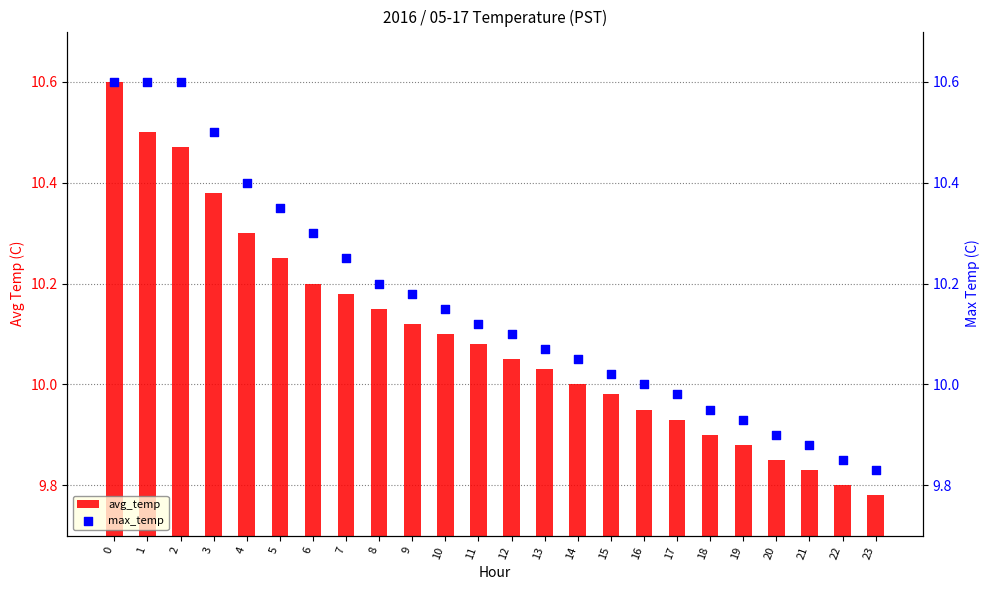

What are all the series names shown in the legend?

avg_temp, max_temp